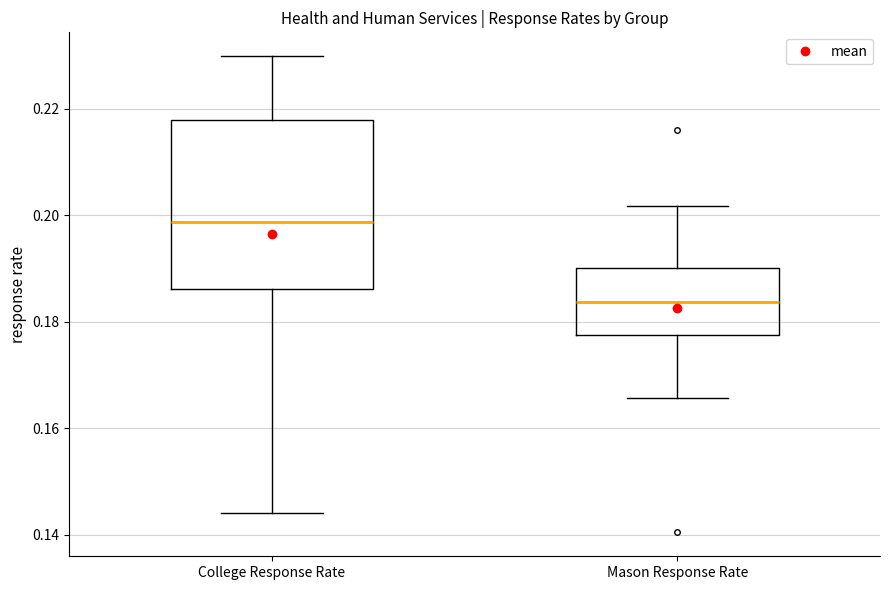

Reading left to right, read every box against the y-axis: the position of its median line, the range the box covers, and the ends of its whiskers. The values are not printed on the chart, so give them approximately, as read against the axis.

College Response Rate: median 0.198, box 0.186 to 0.218, whiskers 0.144 to 0.230
Mason Response Rate: median 0.184, box 0.178 to 0.190, whiskers 0.166 to 0.202